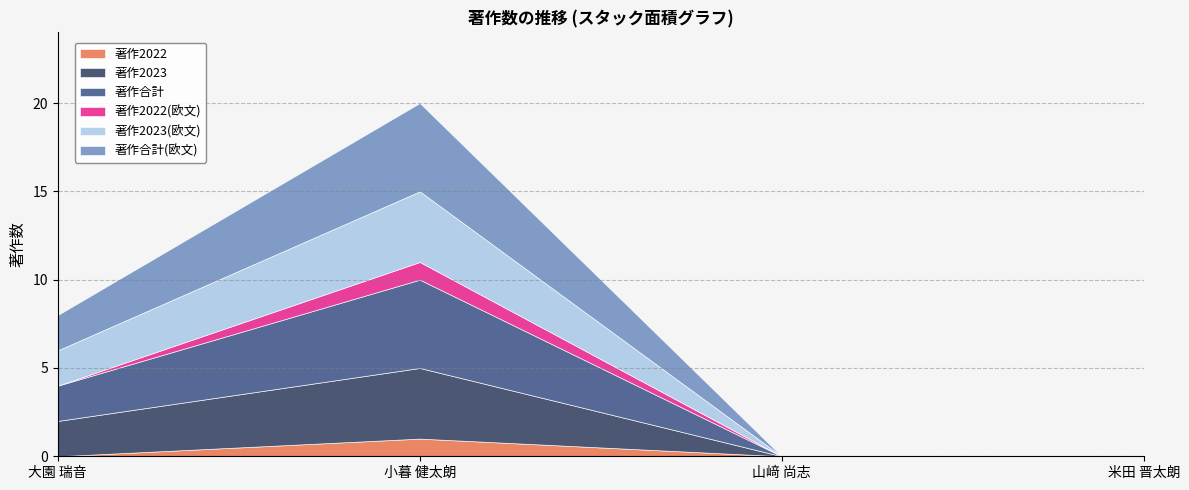

Which series has the widest spread of values?

著作合計